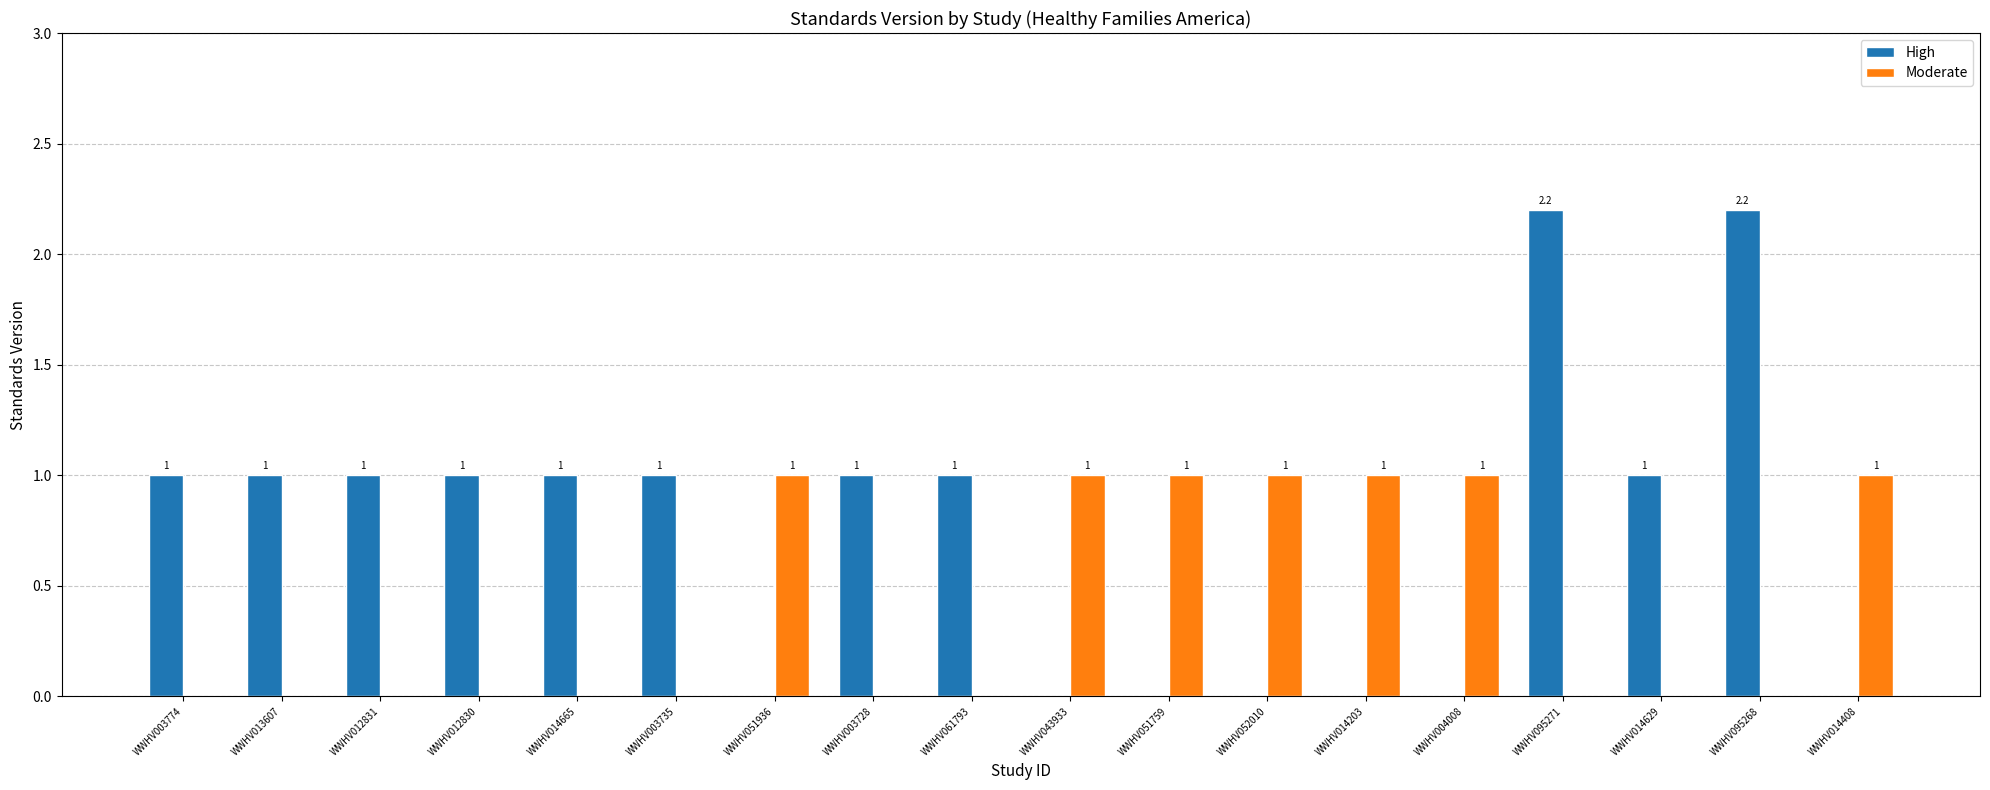

The value of Moderate at WWHV095271 is 0.0. True or false?

True